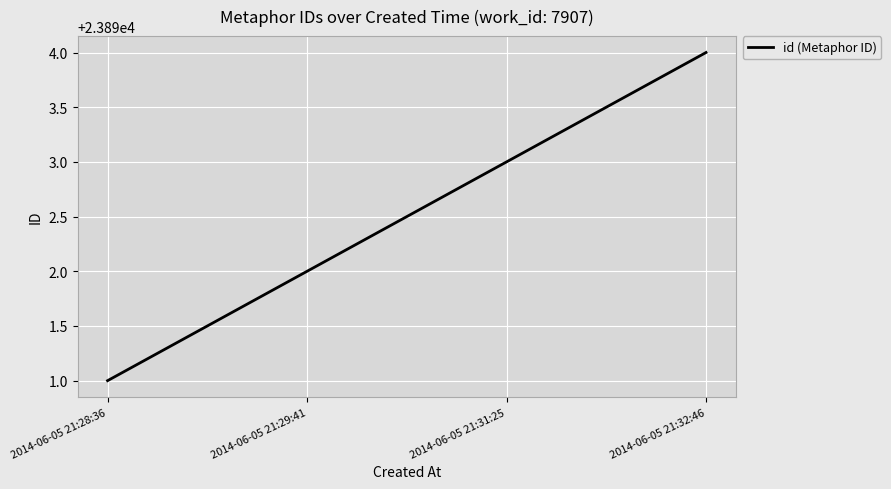

True or false: the data shows 41233 at 2014-06-05 21:28:36.

False